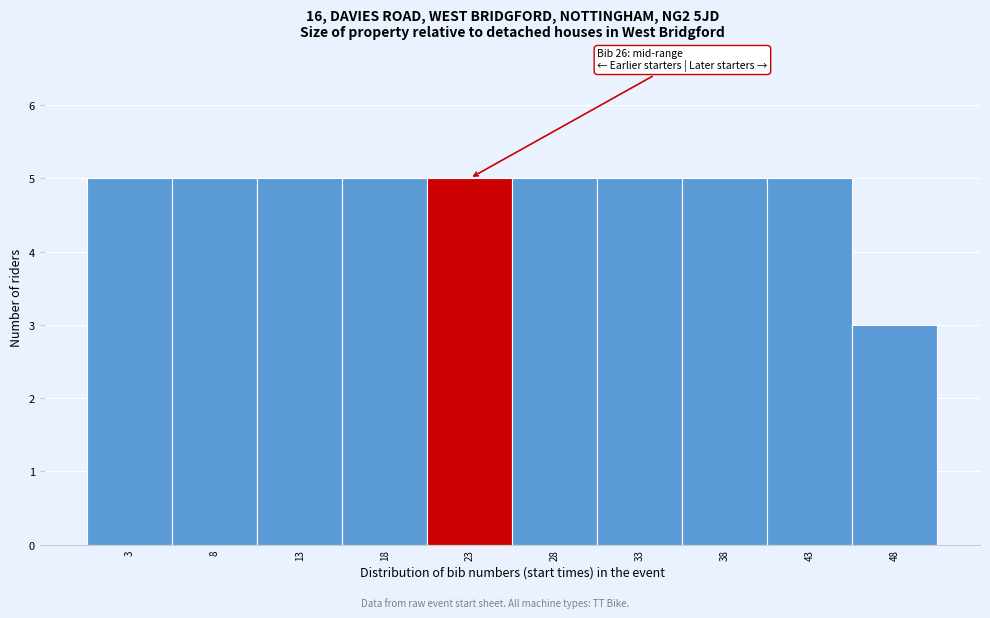

Reading right to left, list all the values displayed in this chart.

3	5	5	5	5	5	5	5	5	5